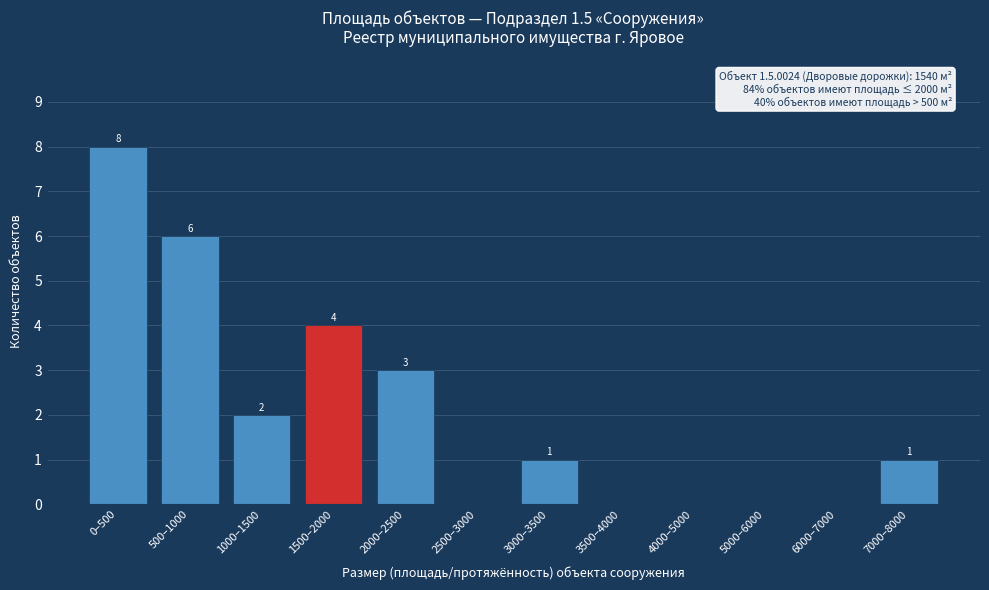

Reading right to left, transcribe all the data shown in this chart.

7000–8000=1	6000–7000=0	5000–6000=0	4000–5000=0	3500–4000=0	3000–3500=1	2500–3000=0	2000–2500=3	1500–2000=4	1000–1500=2	500–1000=6	0–500=8